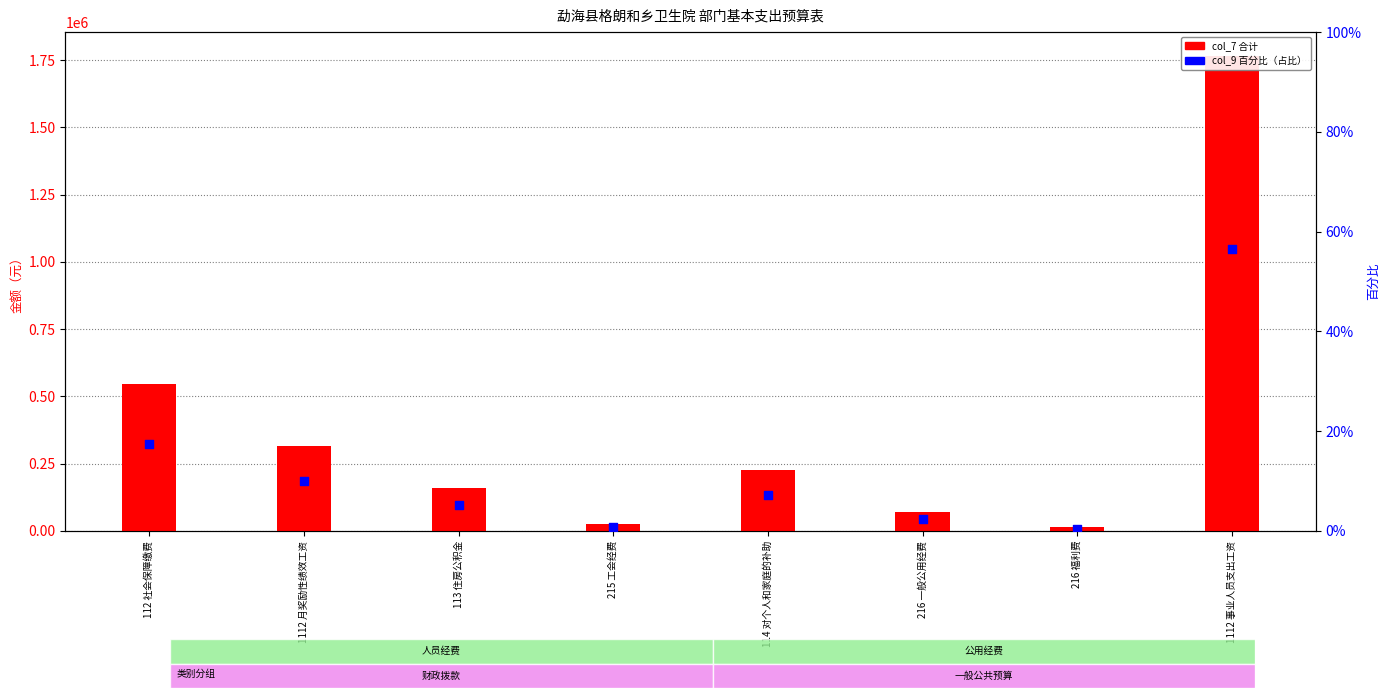

Which series has the largest total across all categories?

col_7 (合计)